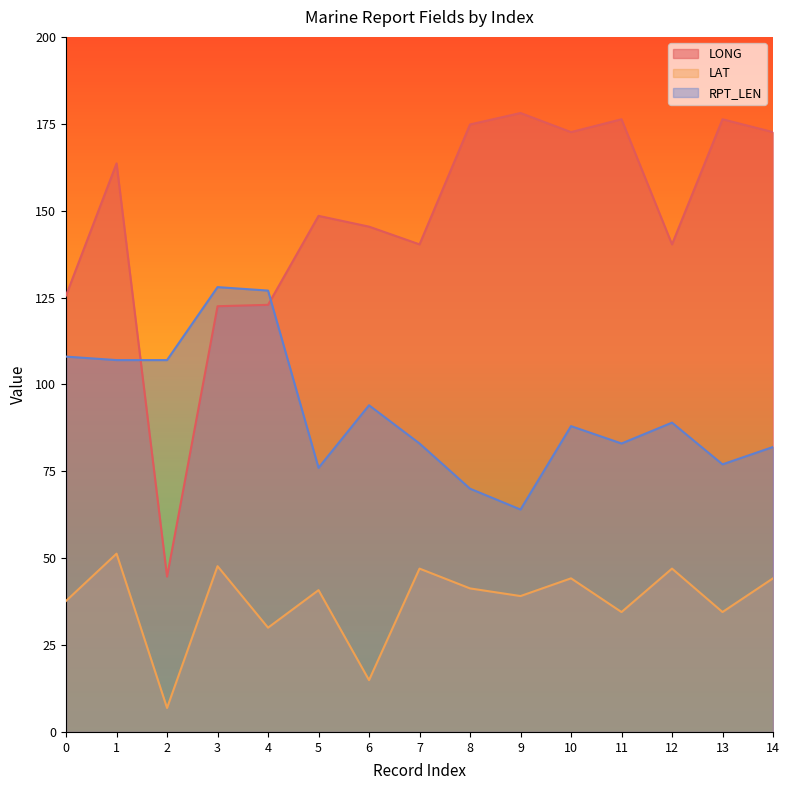

Which series has the largest range (max minus min)?

LONG